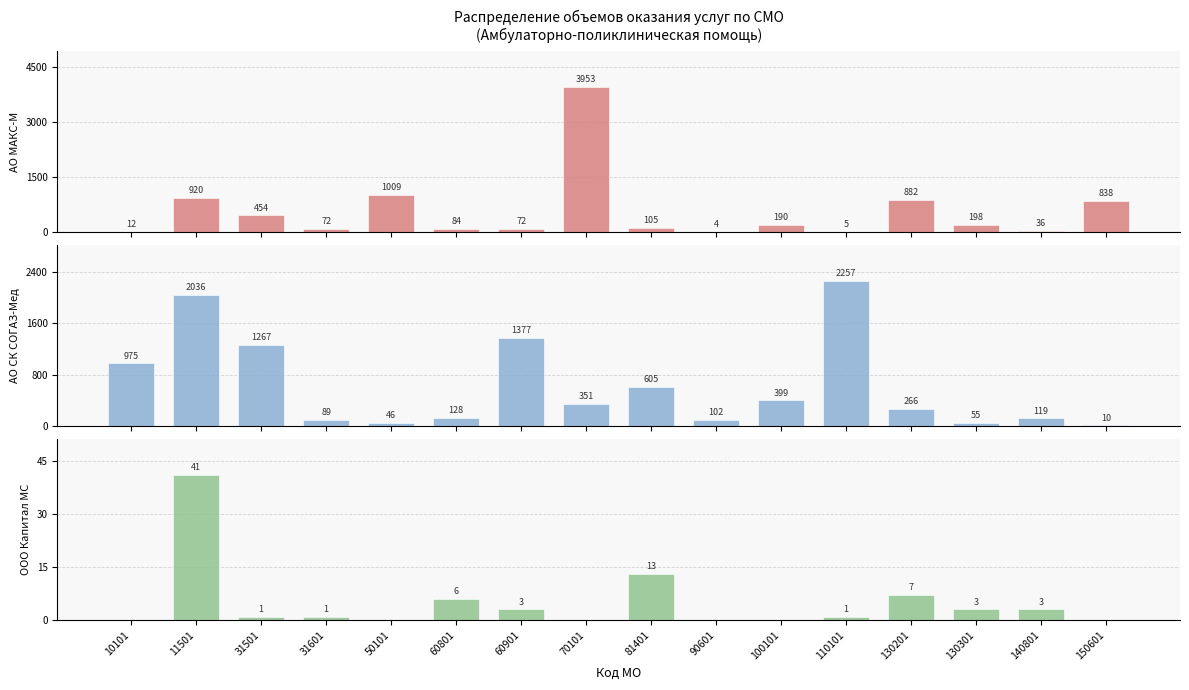

Rank the categories by ООО Капитал МС value from lowest to highest.

10101, 50101, 70101, 90601, 100101, 150601, 31501, 31601, 110101, 60901, 130301, 140801, 60801, 130201, 81401, 11501